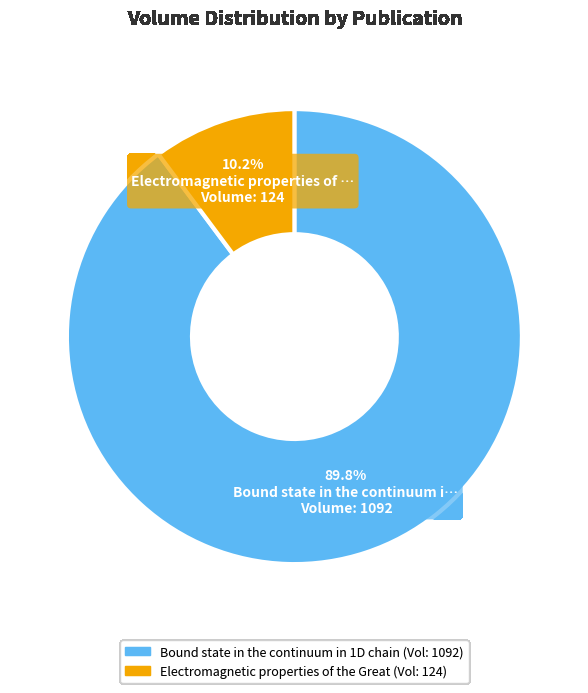

Do Electromagnetic properties of the Great and Bound state in the continuum in 1D chain together represent more than half of the pie?

Yes